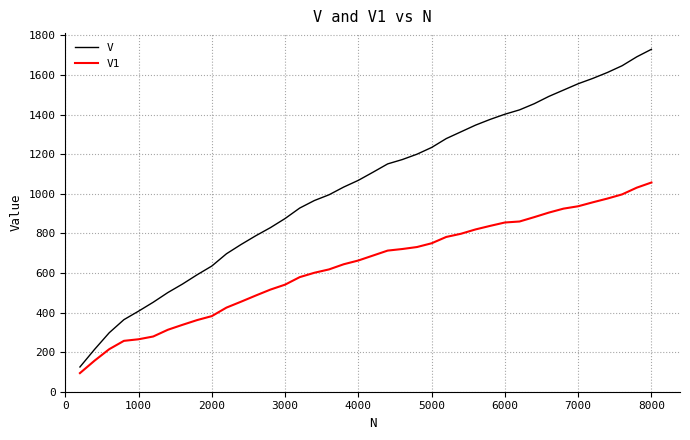

What is the difference between the maximum and minimum values in the V1 series?

963